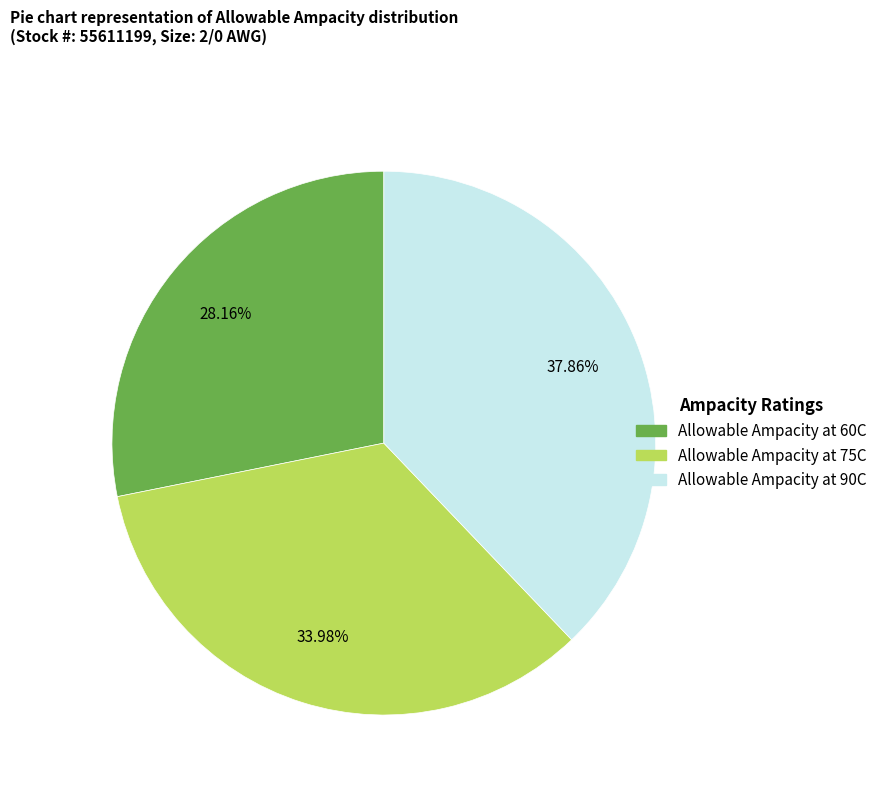

The Allowable Ampacity at 60C slice represents 35% of the pie. True or false?

False